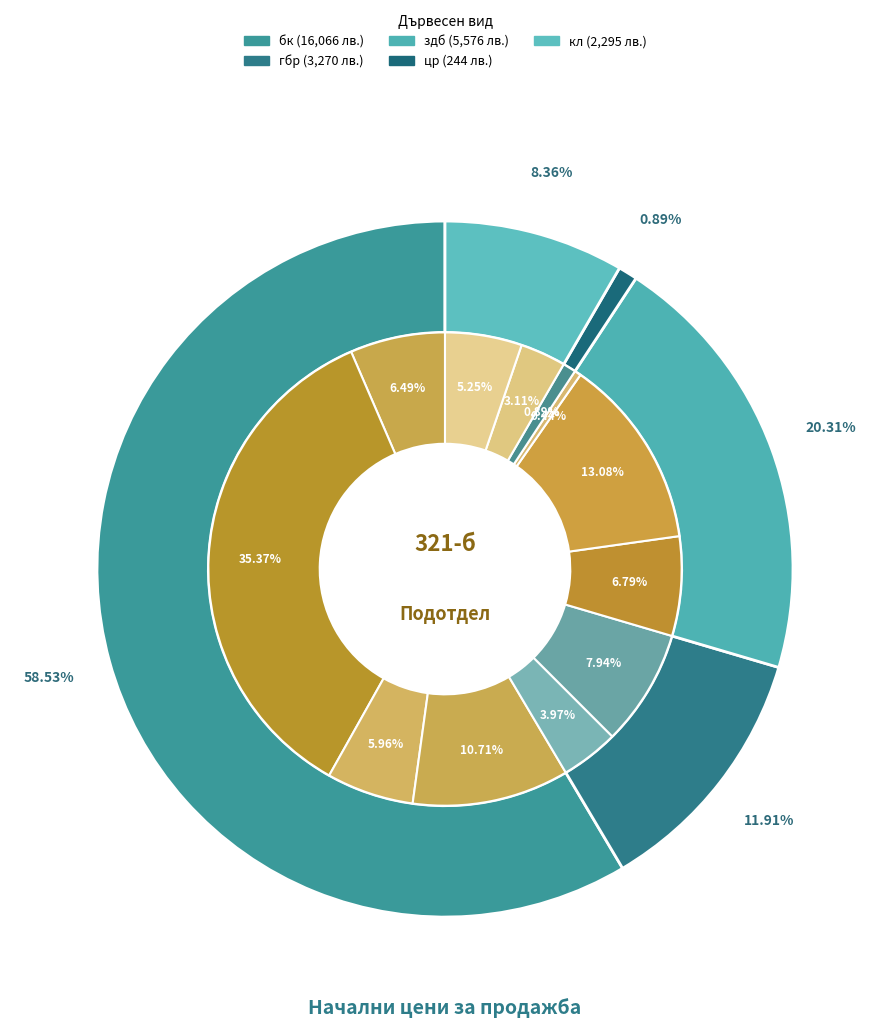

To the nearest percent, what percentage of the pie is здб Трупи >30 см?

13%